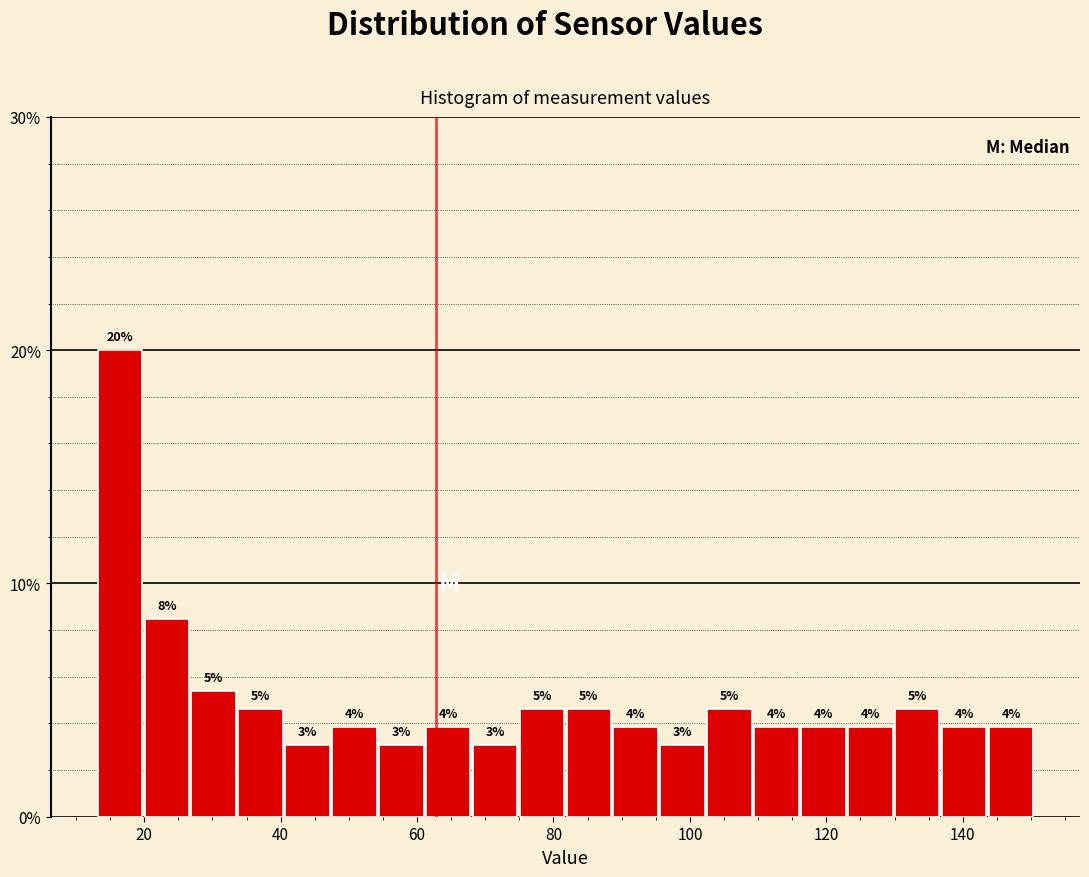

Read against the x-axis, roughly where is the centre of the tallest bar?

16